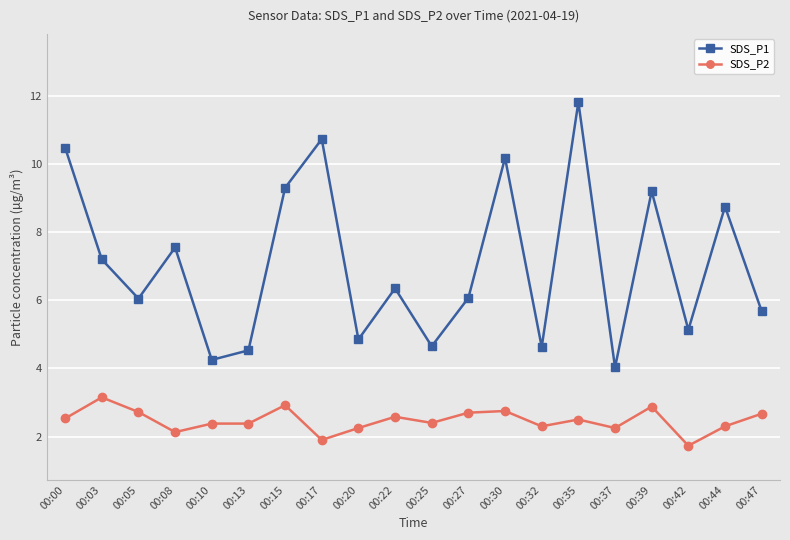

What is the total value across all series at 00:35?

14.3